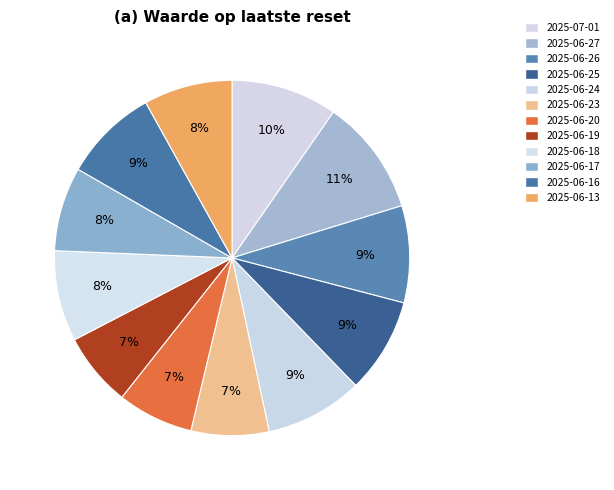

What is the largest slice in the pie chart?

2025-06-27